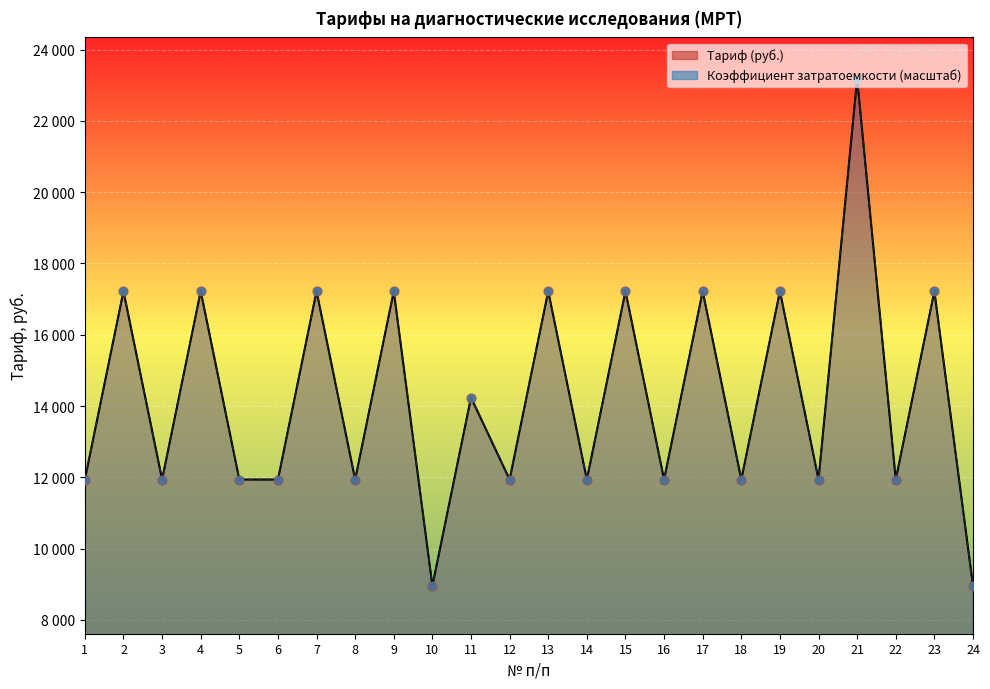

Which series contains the highest Y value?

Тариф (руб.)